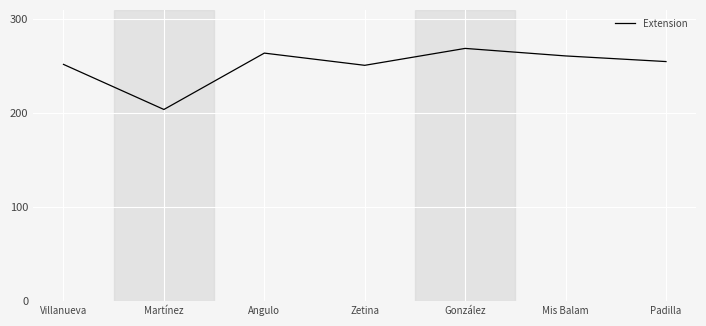

Where does the data first go above 255?

Angulo